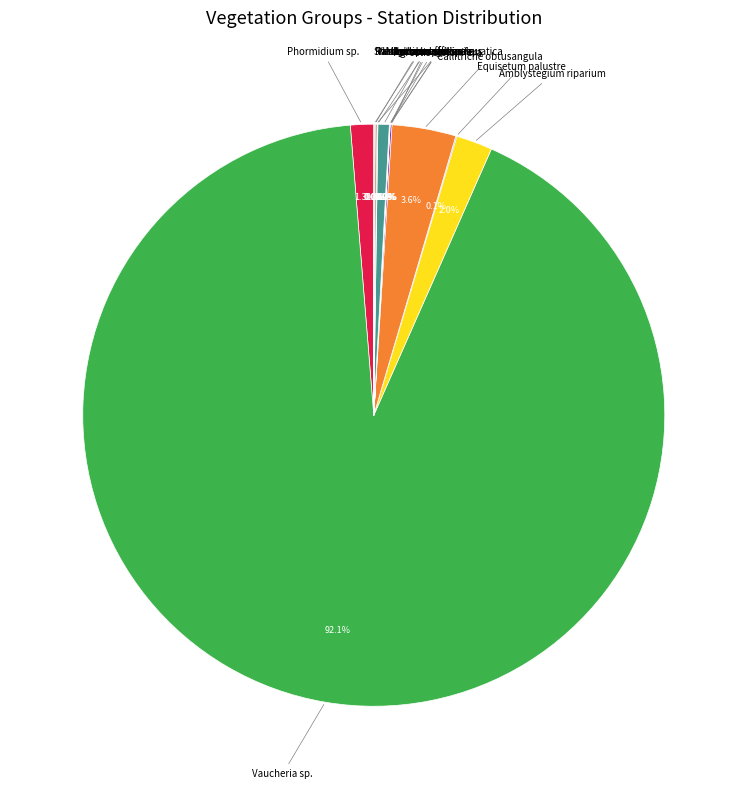

Does any single category account for the majority?

Yes